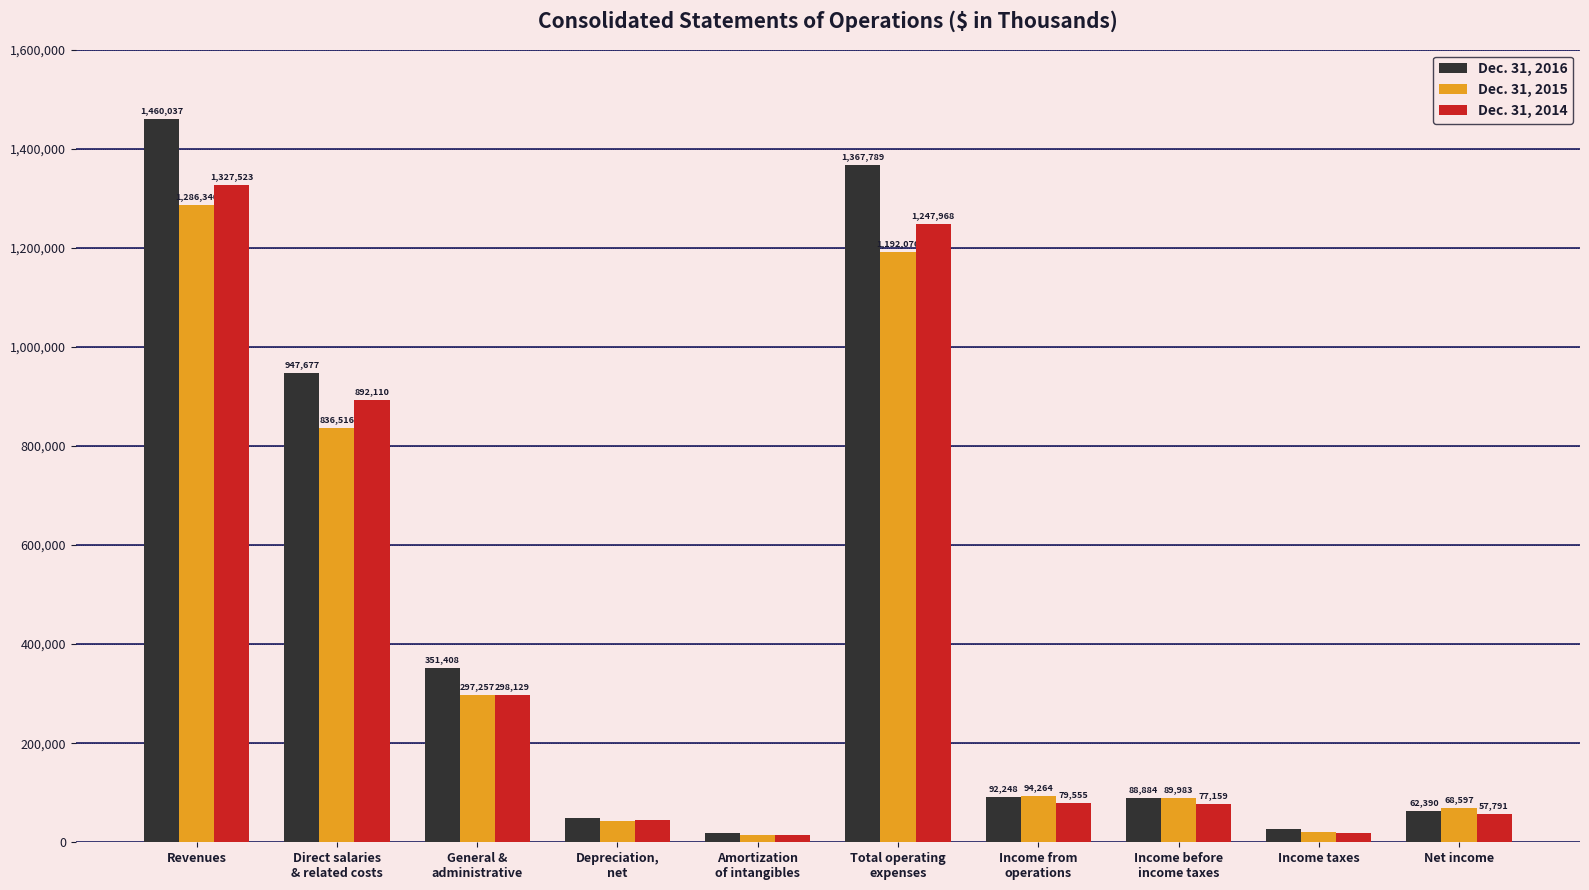

Count the number of categories in the chart.

10